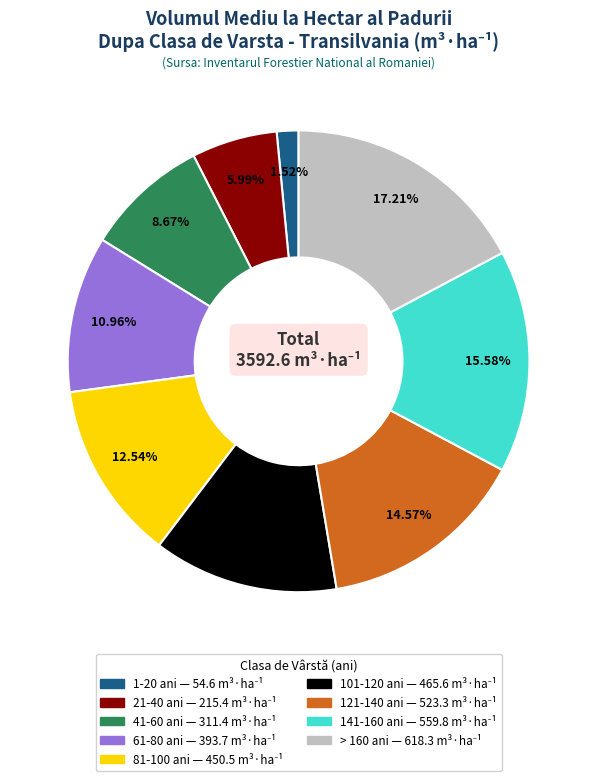

Count the number of slices in the pie.

9